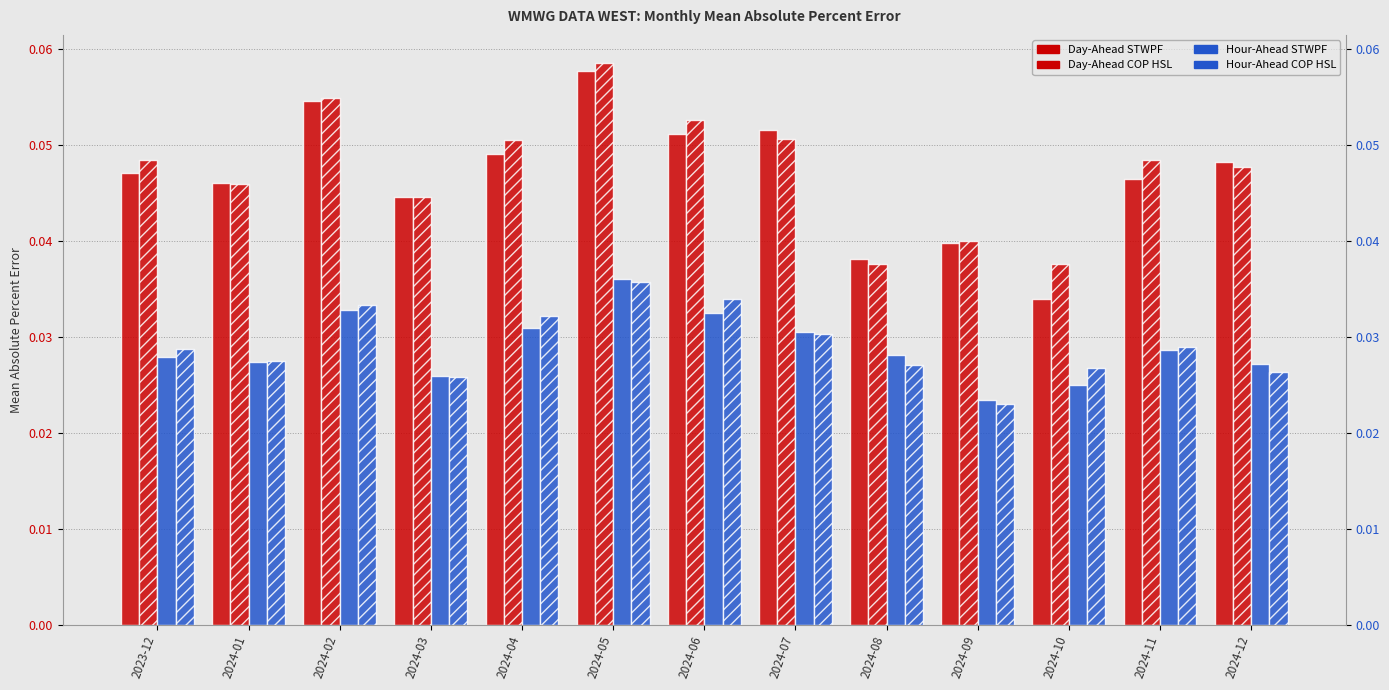

At 2024-05, list the series in order from largest to smallest.

Day-Ahead COP HSL, Day-Ahead STWPF, Hour-Ahead STWPF, Hour-Ahead COP HSL